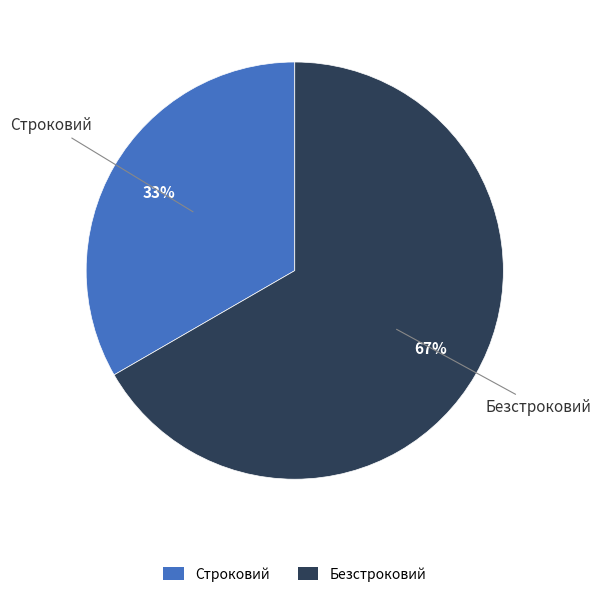

Do Безстроковий and Строковий together represent more than half of the pie?

Yes